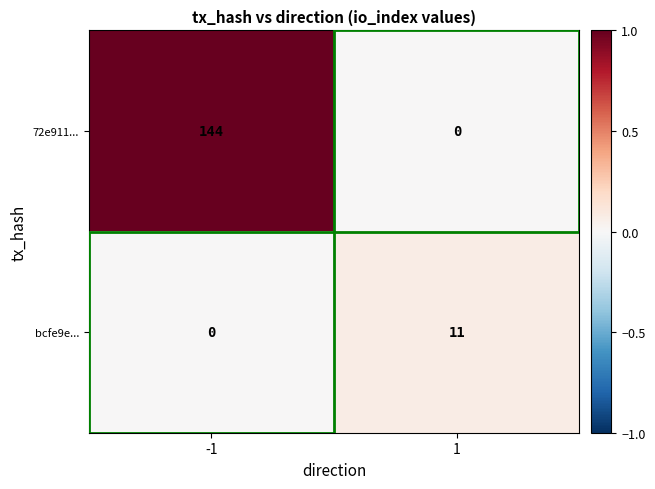

What value does the 72e911... series have at -1, to the nearest 5?

145